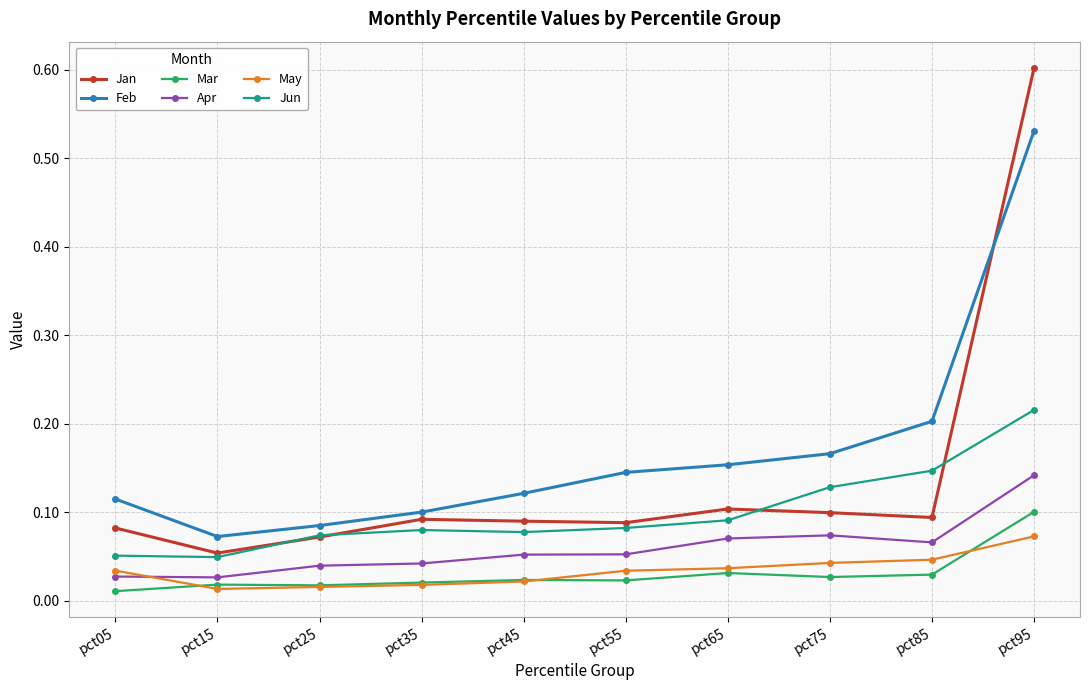

True or false: May and Jan intersect in this chart.

False